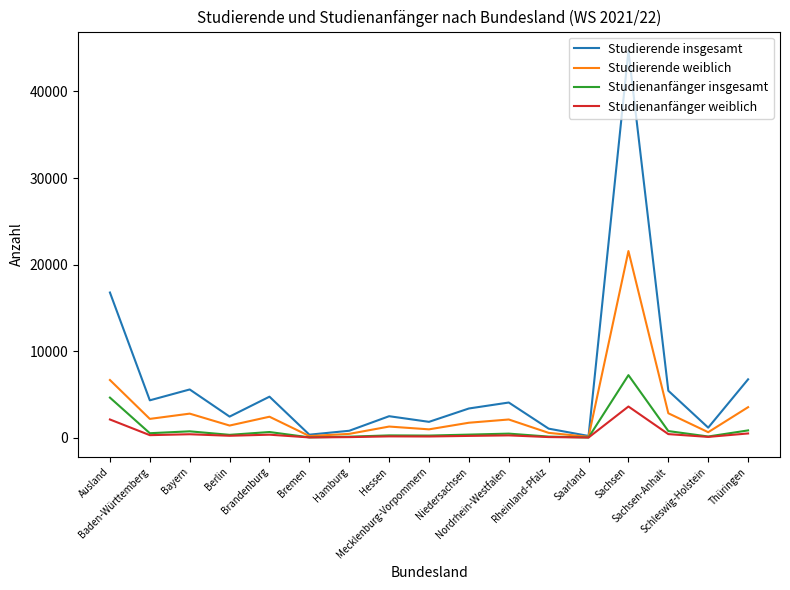

Which series has the largest range (max minus min)?

Studierende insgesamt